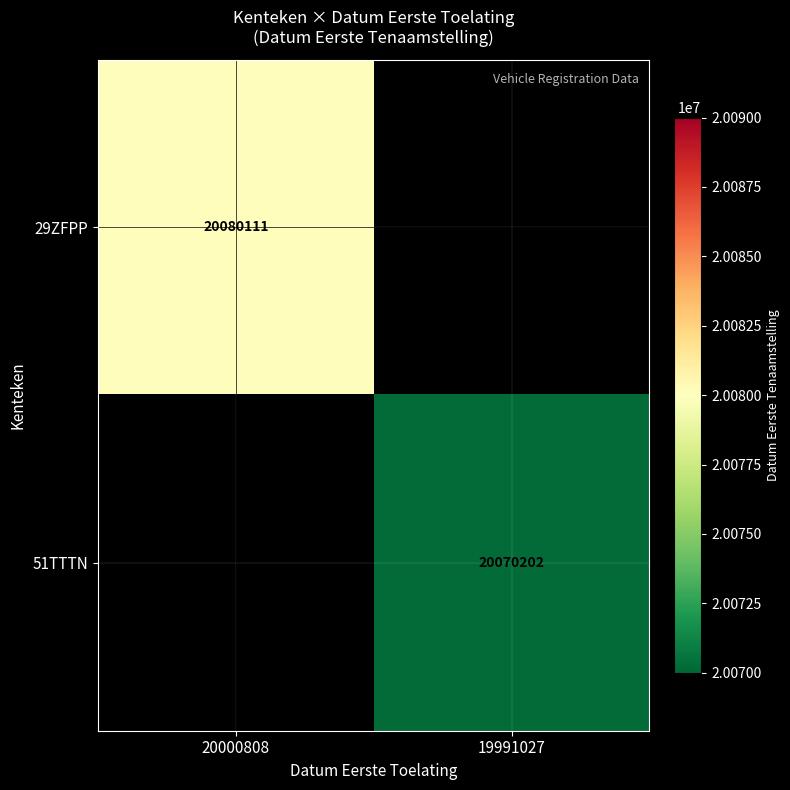

Is it true that 51TTTN equals 20070202 at 19991027?

True